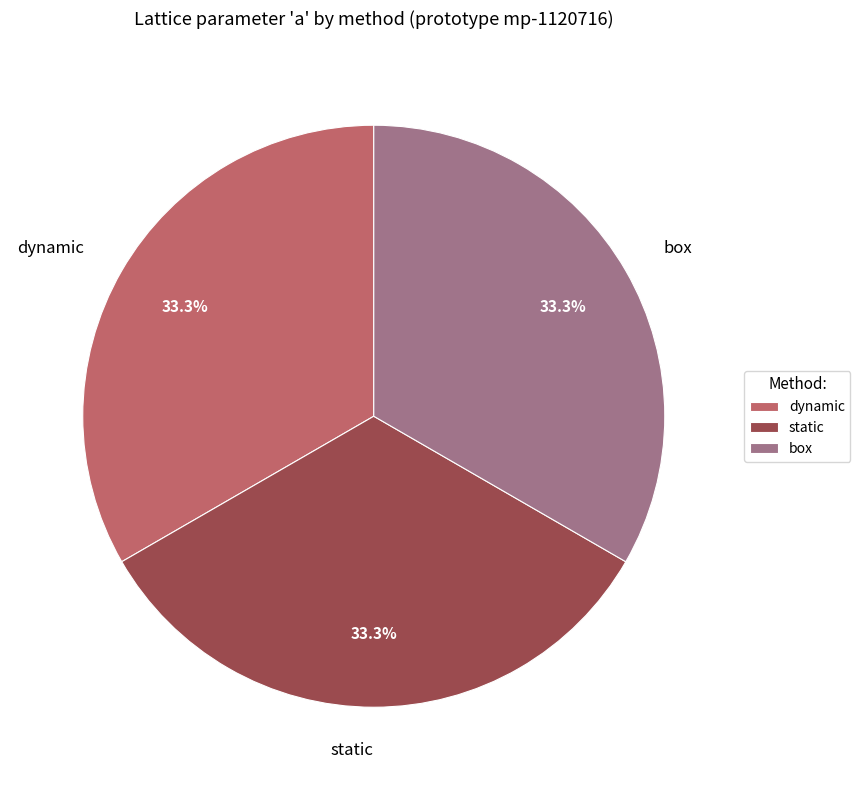

Is it true that static is 39% of the pie?

False